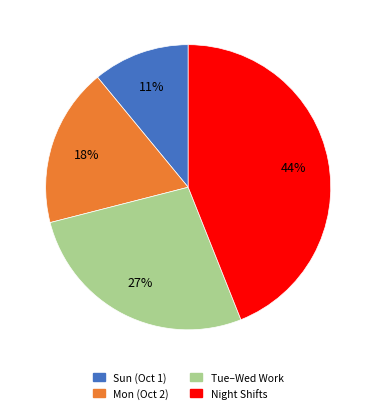

Is there a majority slice in this chart?

No